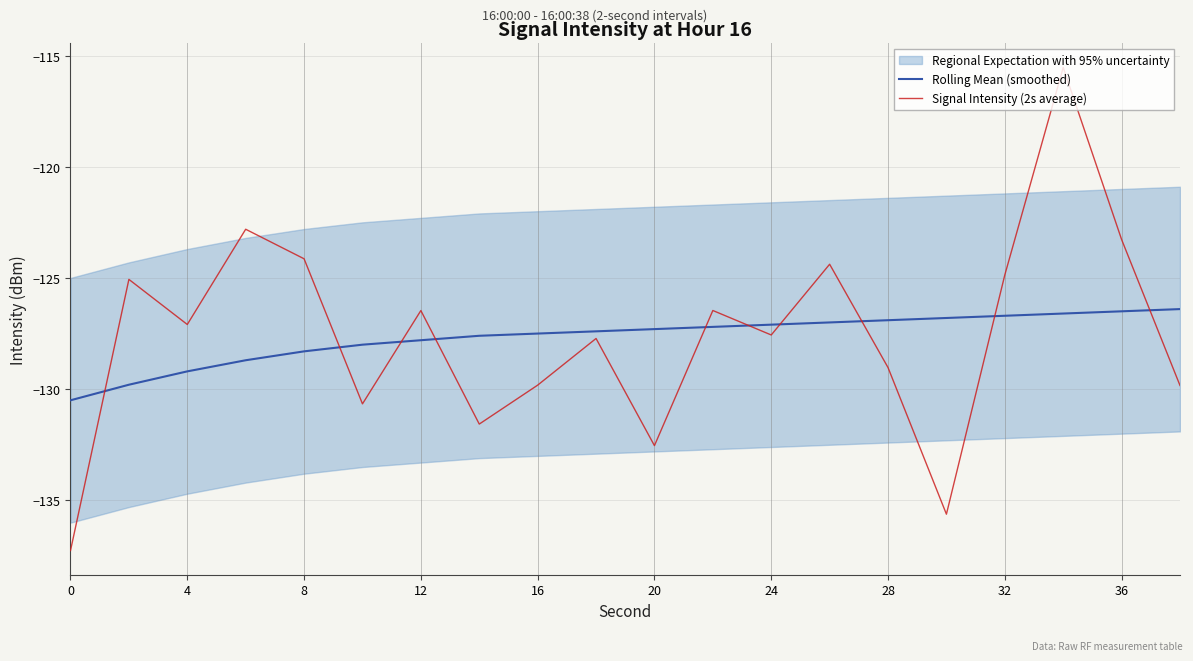

The Signal Intensity (2s average) series shows -124.9 at 32. True or false?

True